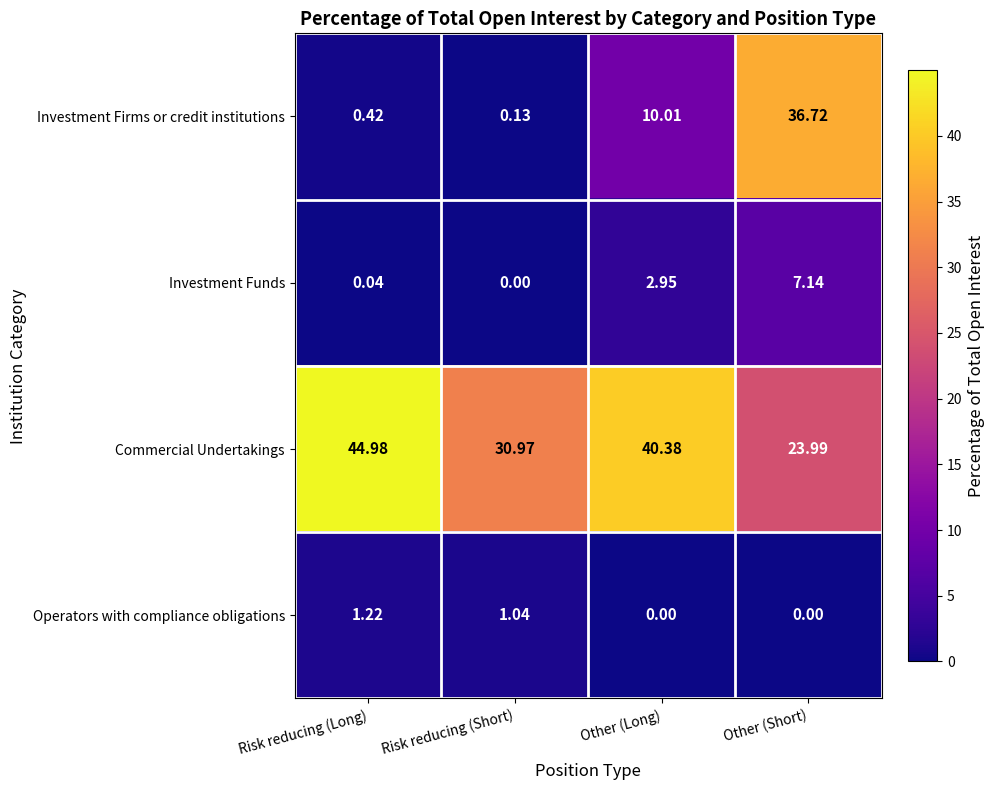

At which label does Commercial Undertakings first exceed 40?

Risk reducing (Long)